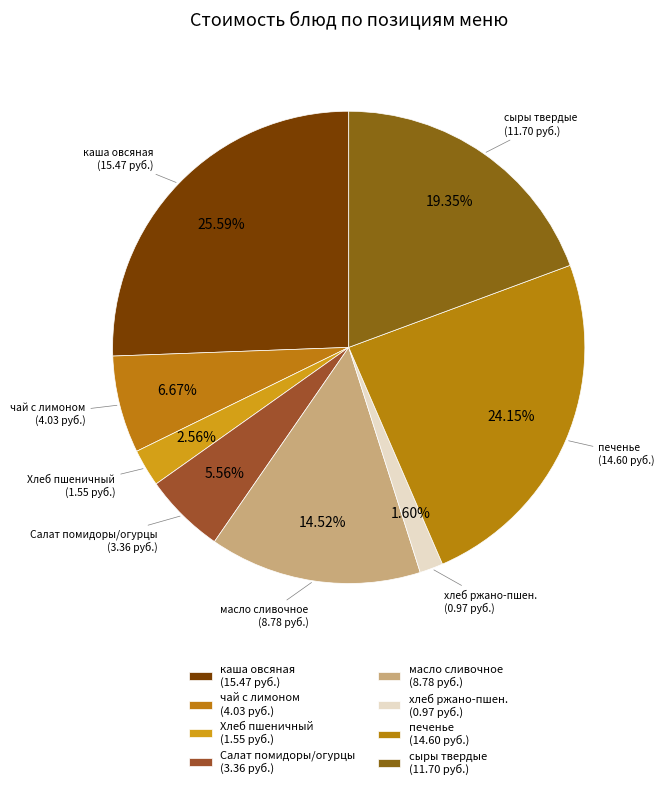

How many slices are in this pie chart?

8